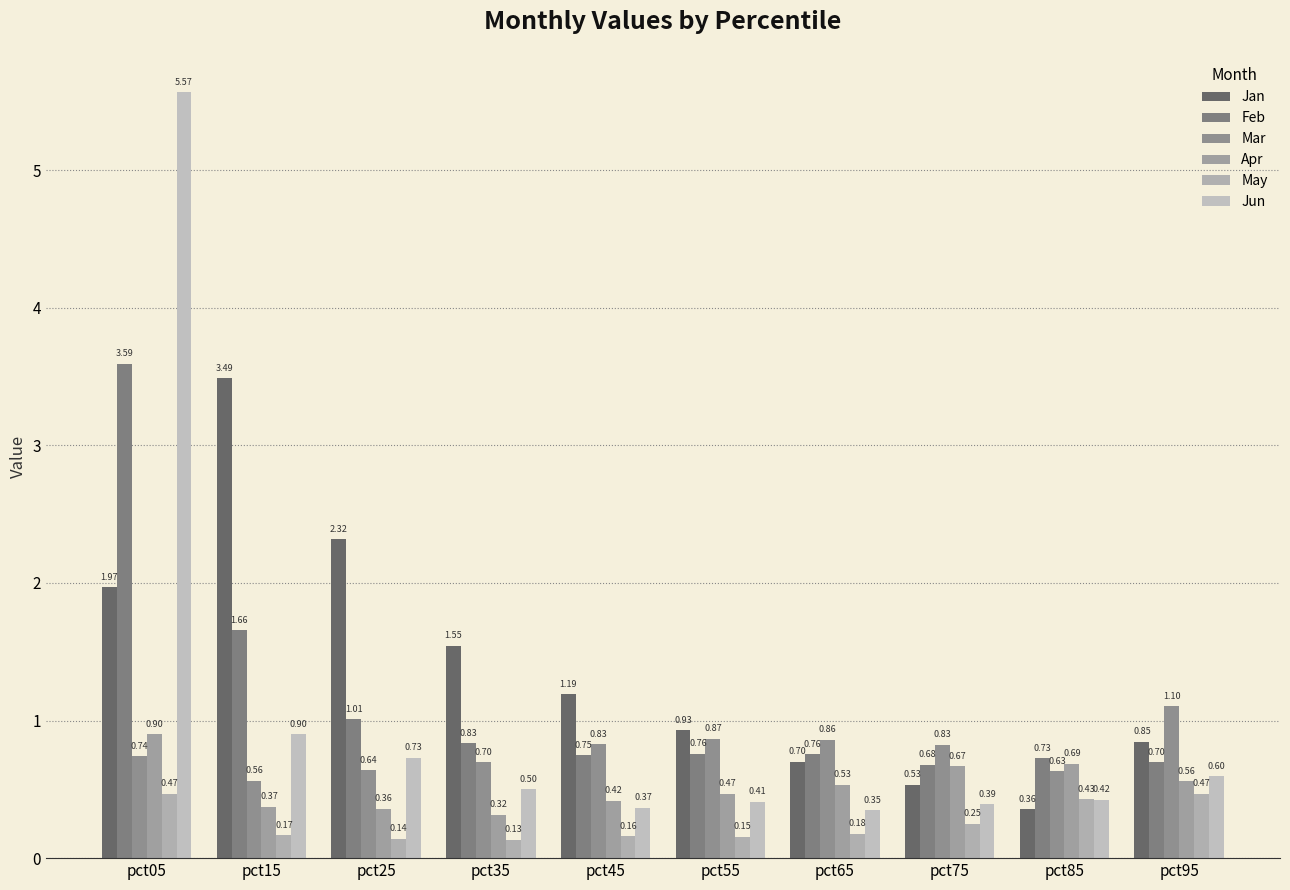

At which label does Jan reach its peak?

pct15